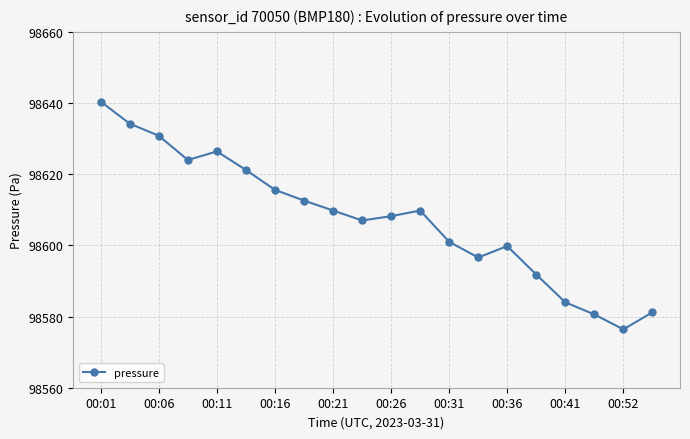

What is the difference between the maximum and minimum values?

64.0